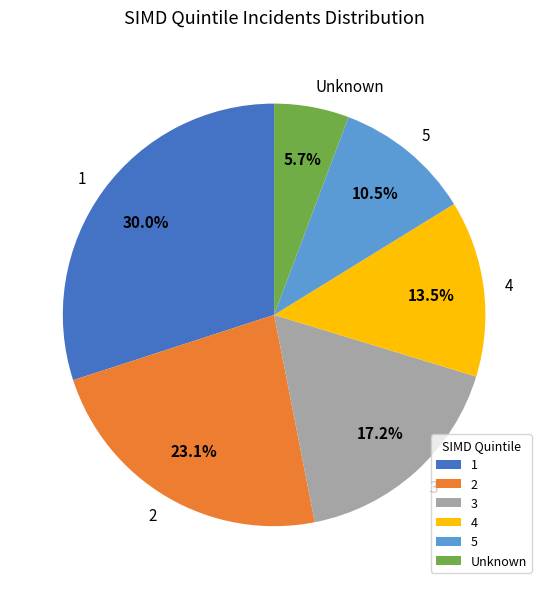

Which has a higher value, 3 or 5?

3